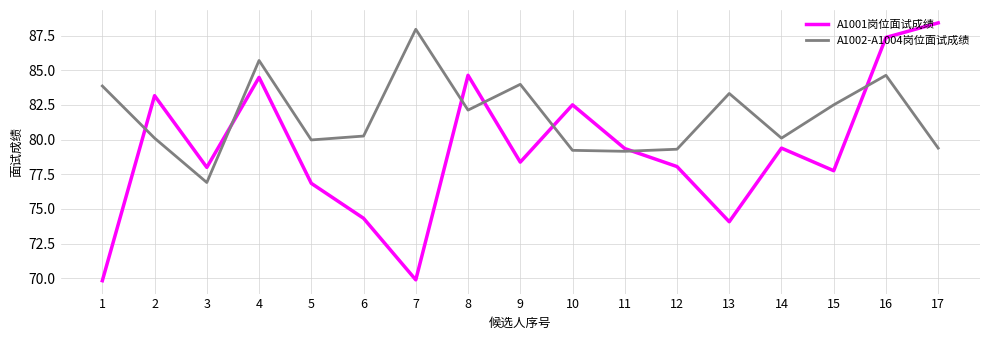

True or false: A1002-A1004岗位面试成绩 and A1001岗位面试成绩 cross at least once.

True